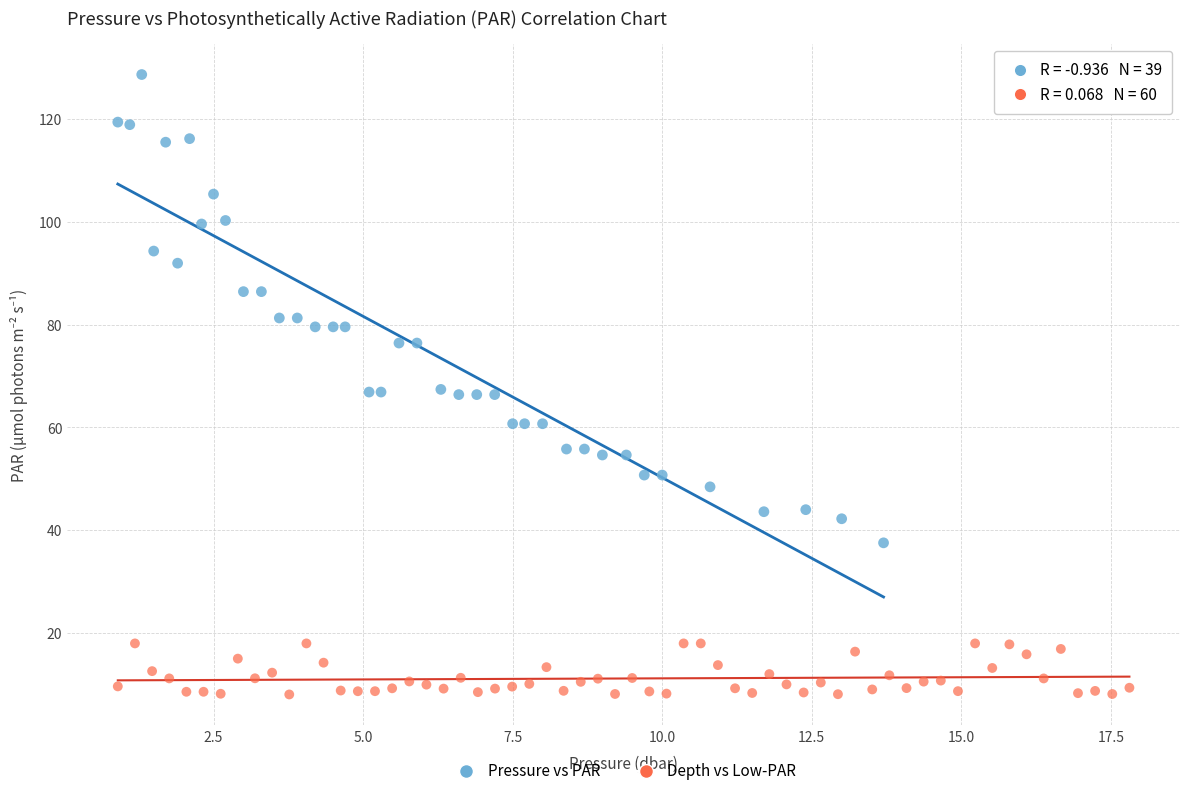

Which series reaches the maximum Y coordinate?

Pressure vs PAR